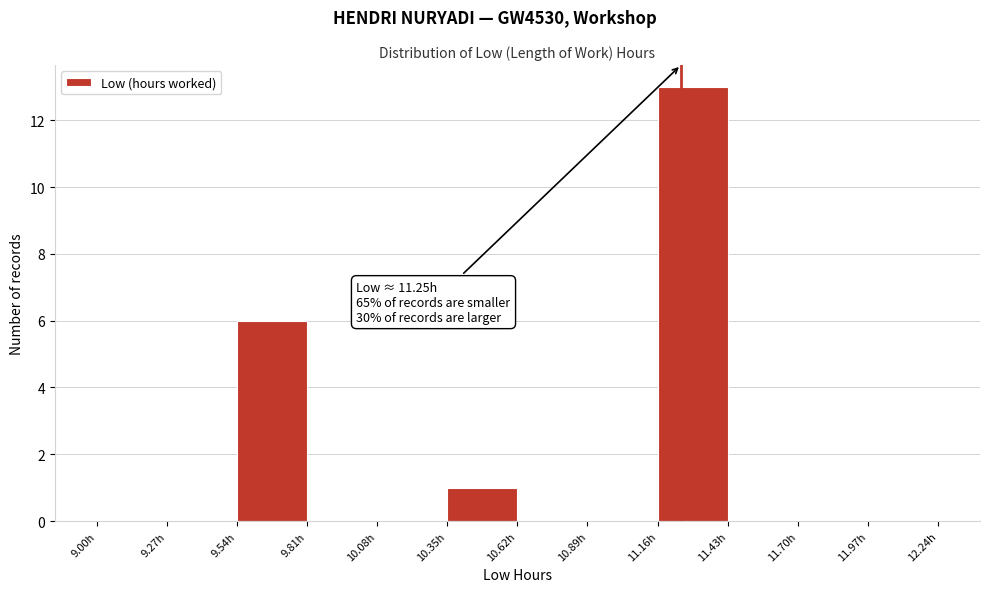

Which range on the x-axis has the tallest bar?

11.16 to 11.43